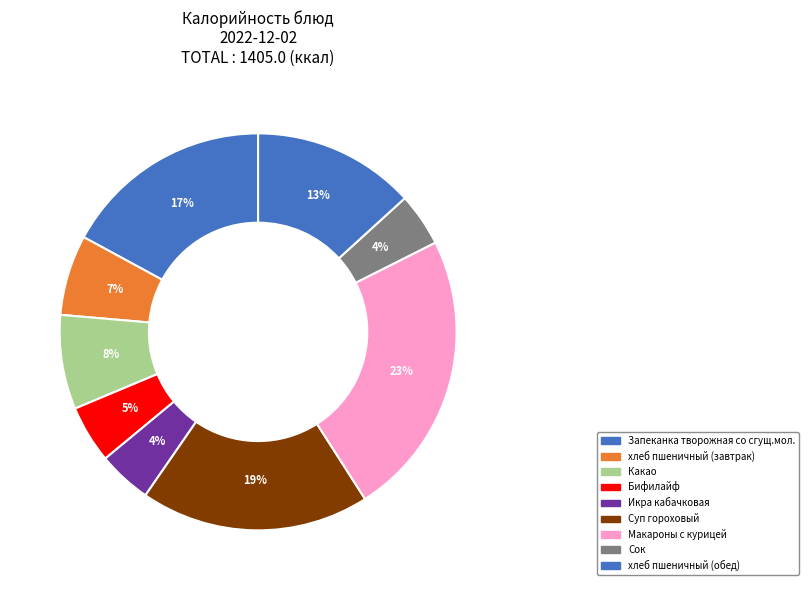

How many slices are in this pie chart?

9